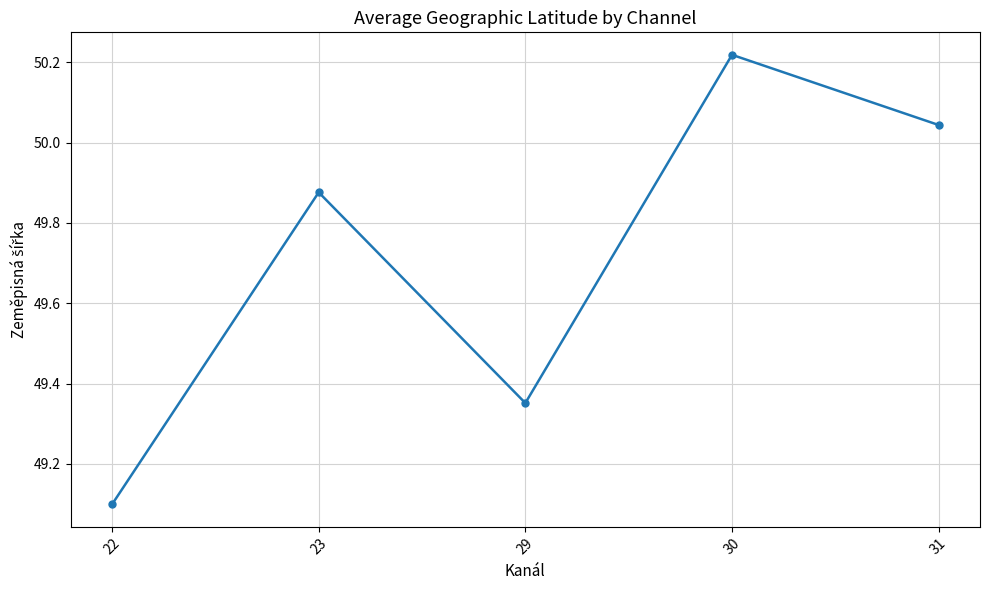

True or false: the data shows 16.5 at 29.

False